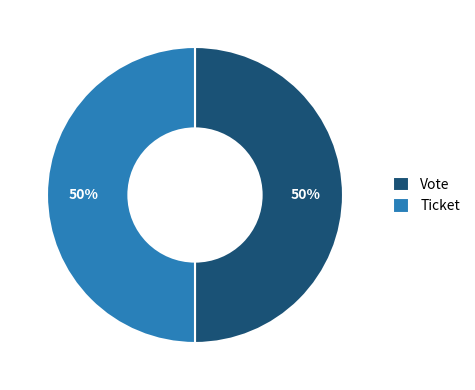

True or false: Ticket accounts for 12% of the total.

False